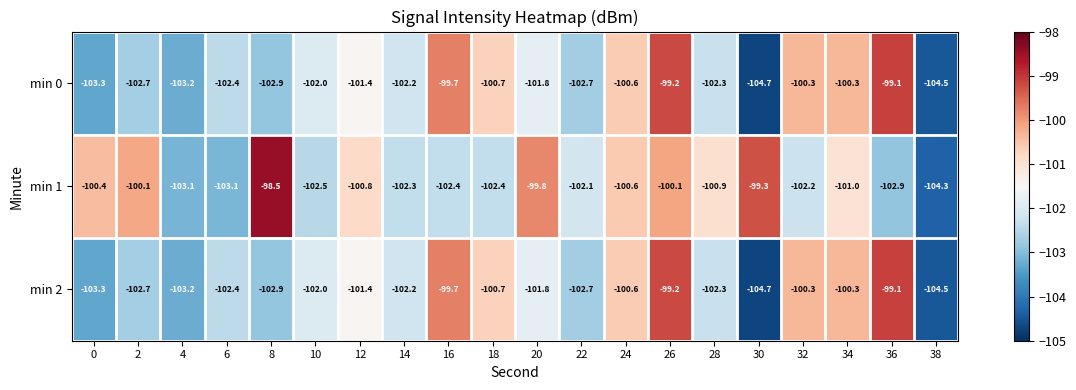

What is the smallest value displayed?

-104.7